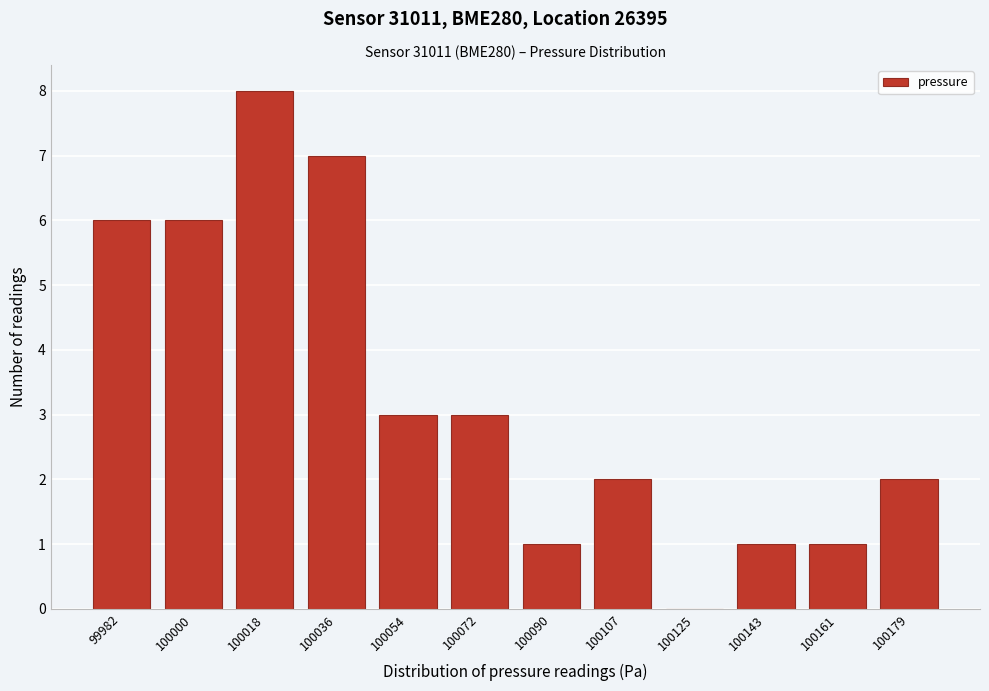

Reading left to right, what are all the values shown in this chart?

99982=6	100000=6	100018=8	100036=7	100054=3	100072=3	100090=1	100107=2	100125=0	100143=1	100161=1	100179=2